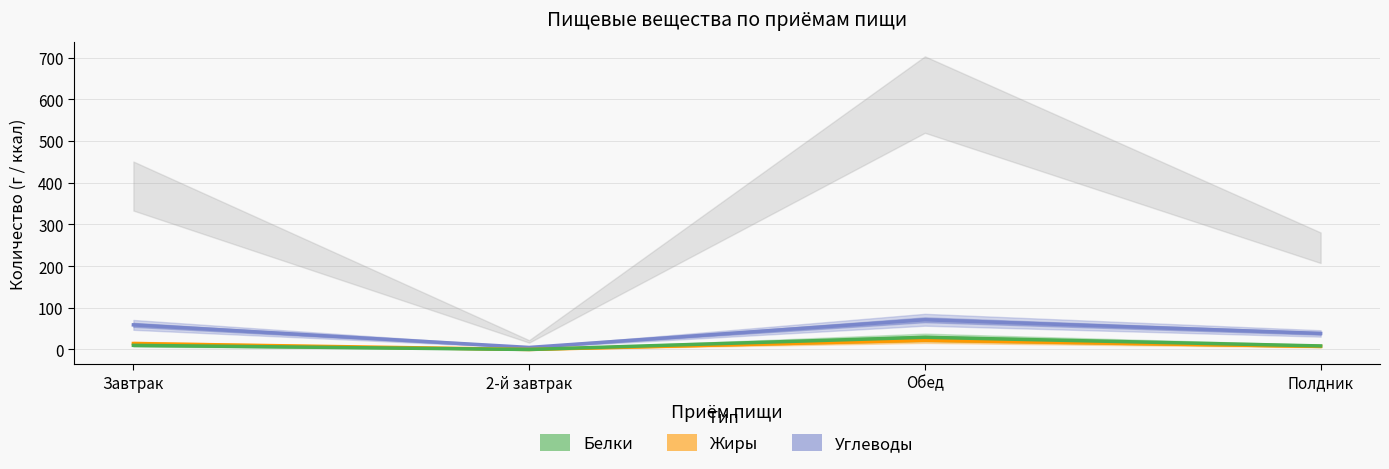

True or false: Углеводы has a value of 71.3 at Обед.

True